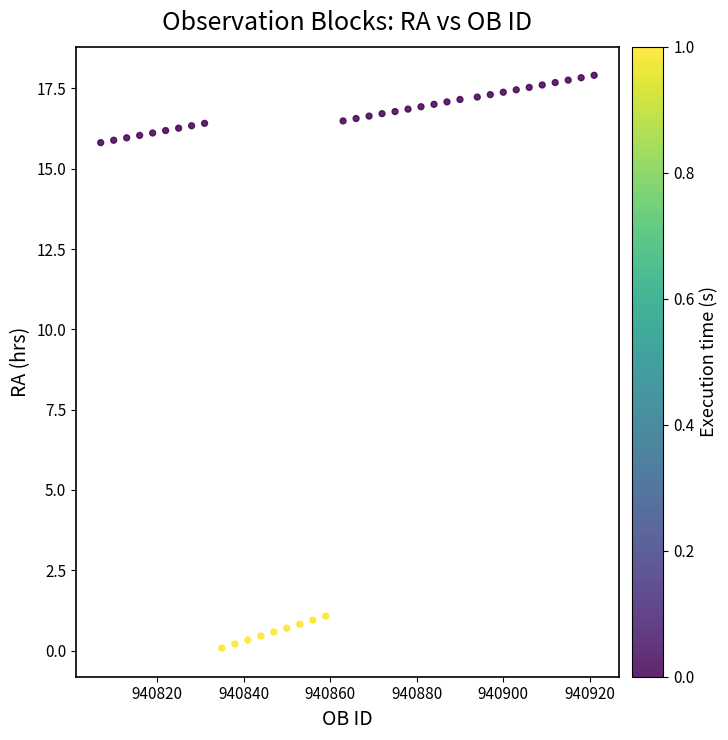

What is the range of Y values (max minus min)?

17.8